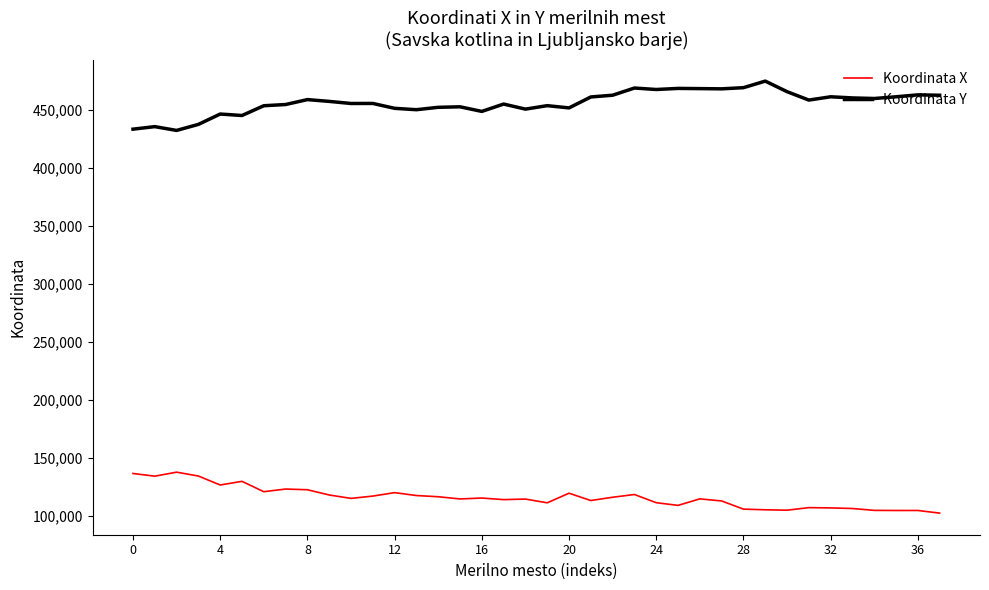

List the series in order of their overall mean, highest first.

Koordinata Y, Koordinata X